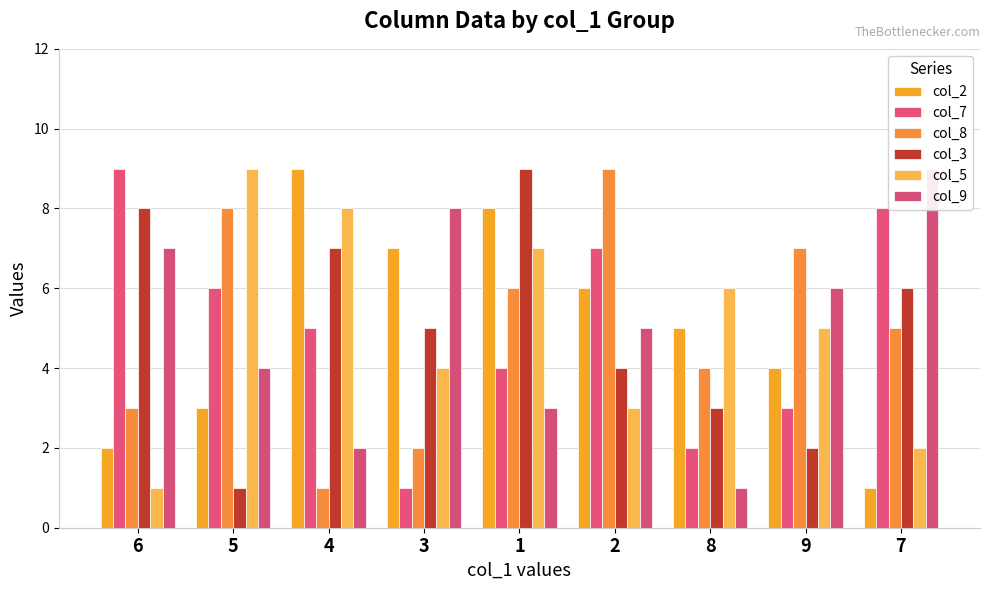

What is the highest value of the col_7 series?

9